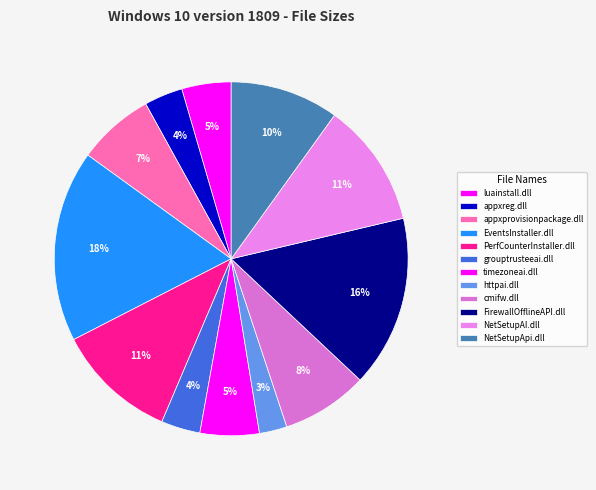

How many slices are in this pie chart?

12